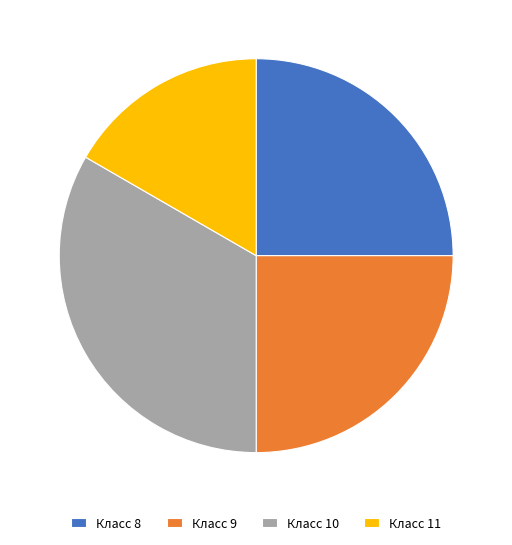

True or false: Класс 8 accounts for 25% of the total.

True